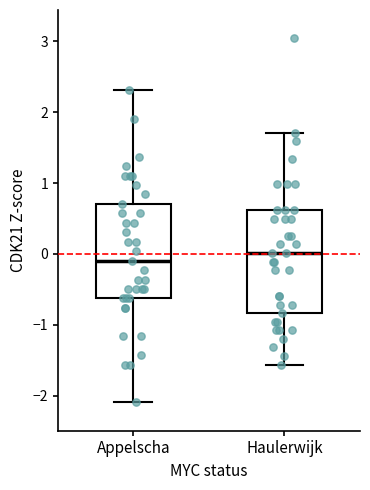

Which box's median line is the highest?

Haulerwijk